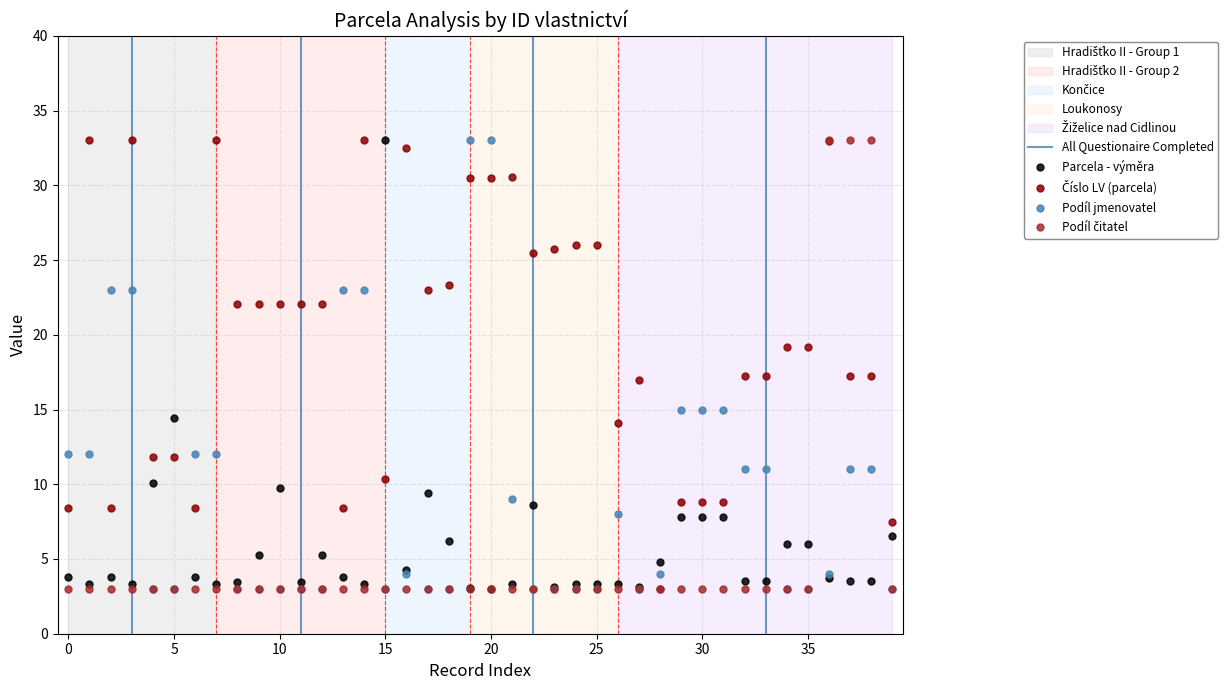

What is the average value of the Parcela - výměra series?

5.8